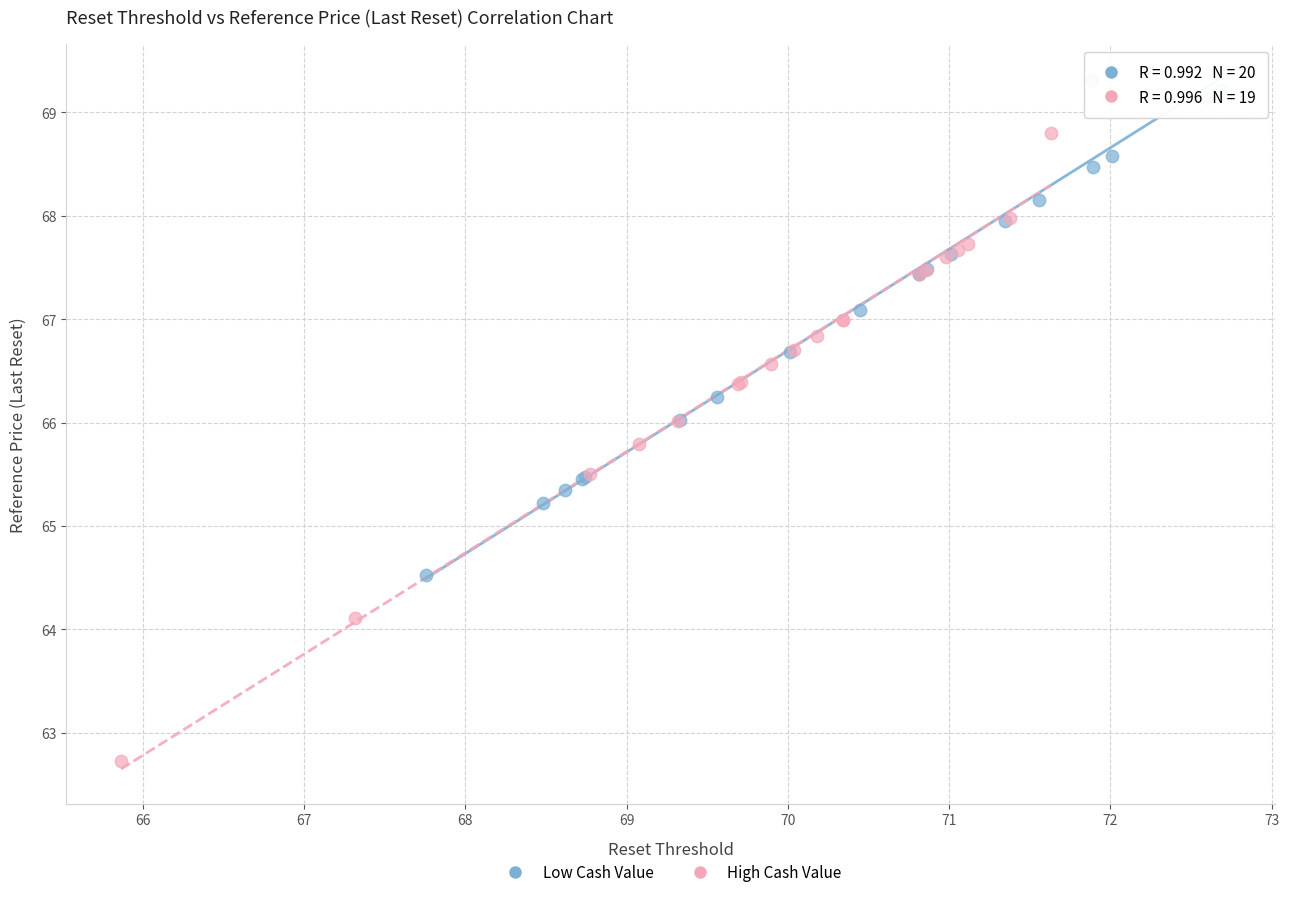

Which series has the widest spread of Y values?

High Cash Value